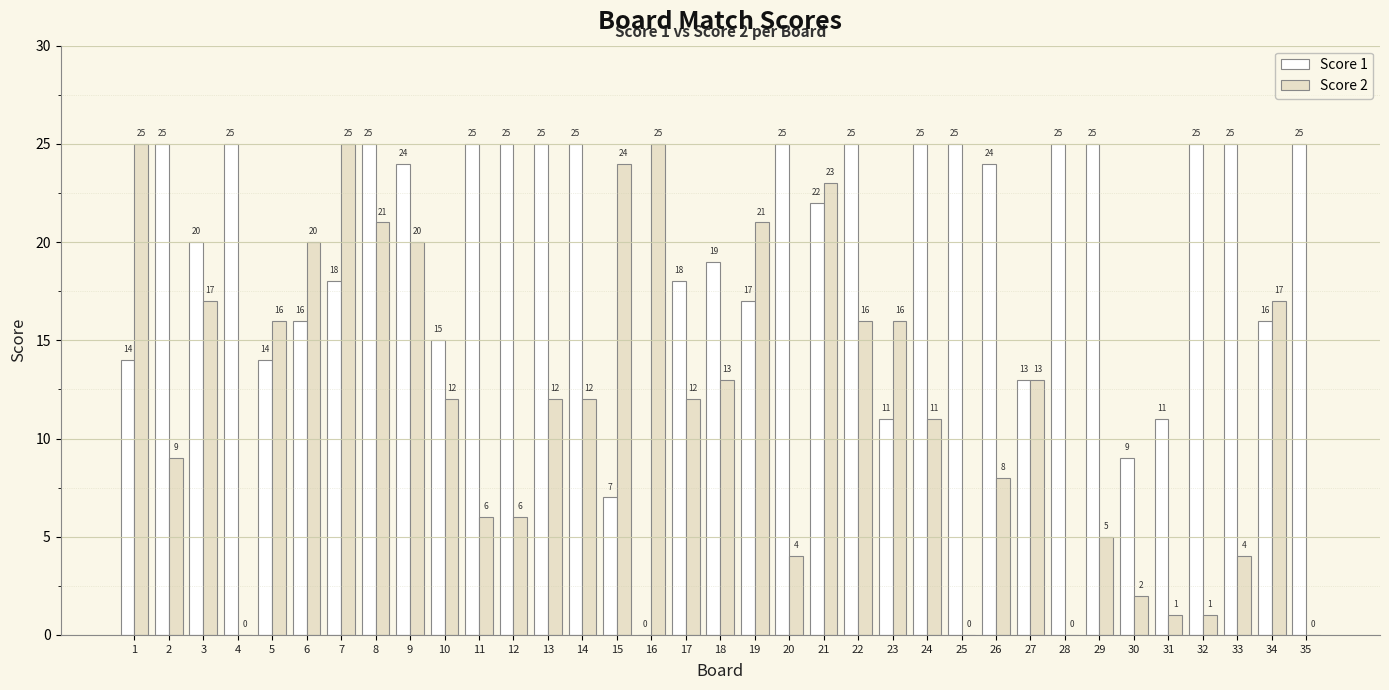

What is the sum of the Score 2 values at 18 and 2?

22